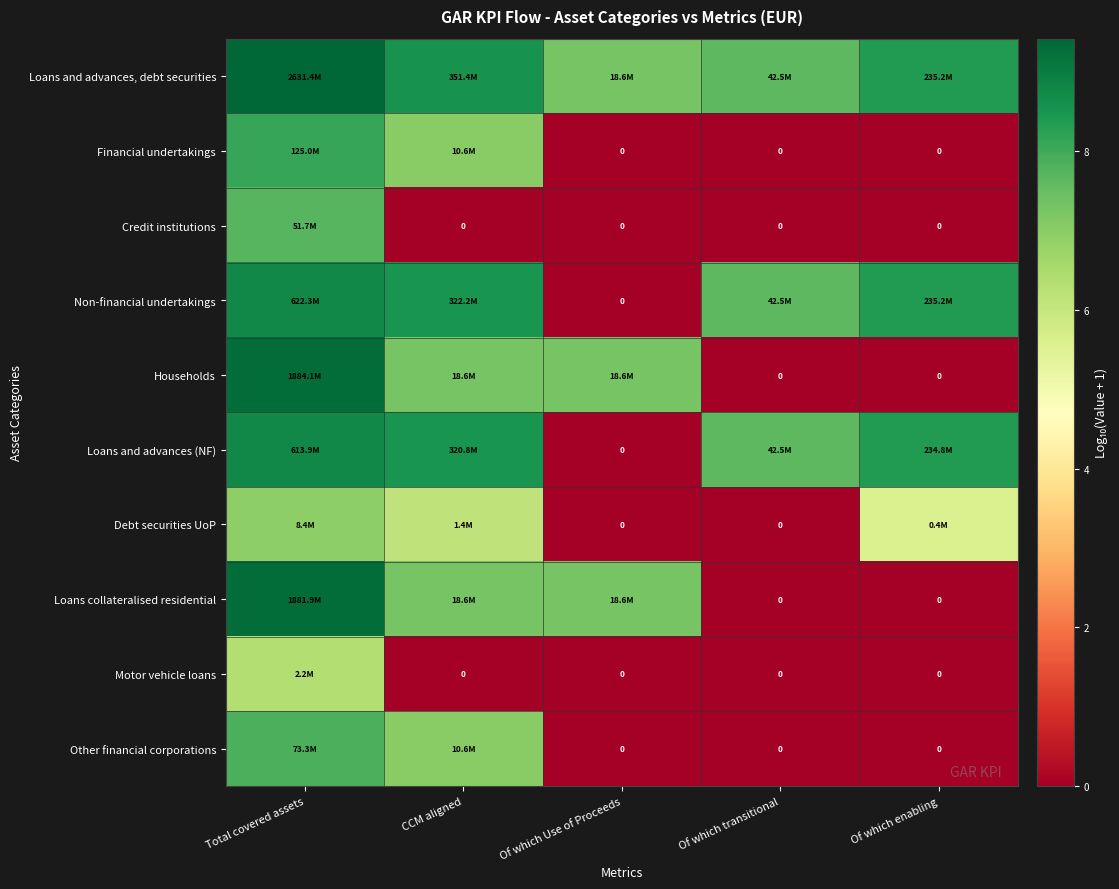

What is the sum of the Financial undertakings values at Total covered assets and CCM aligned?

15.1